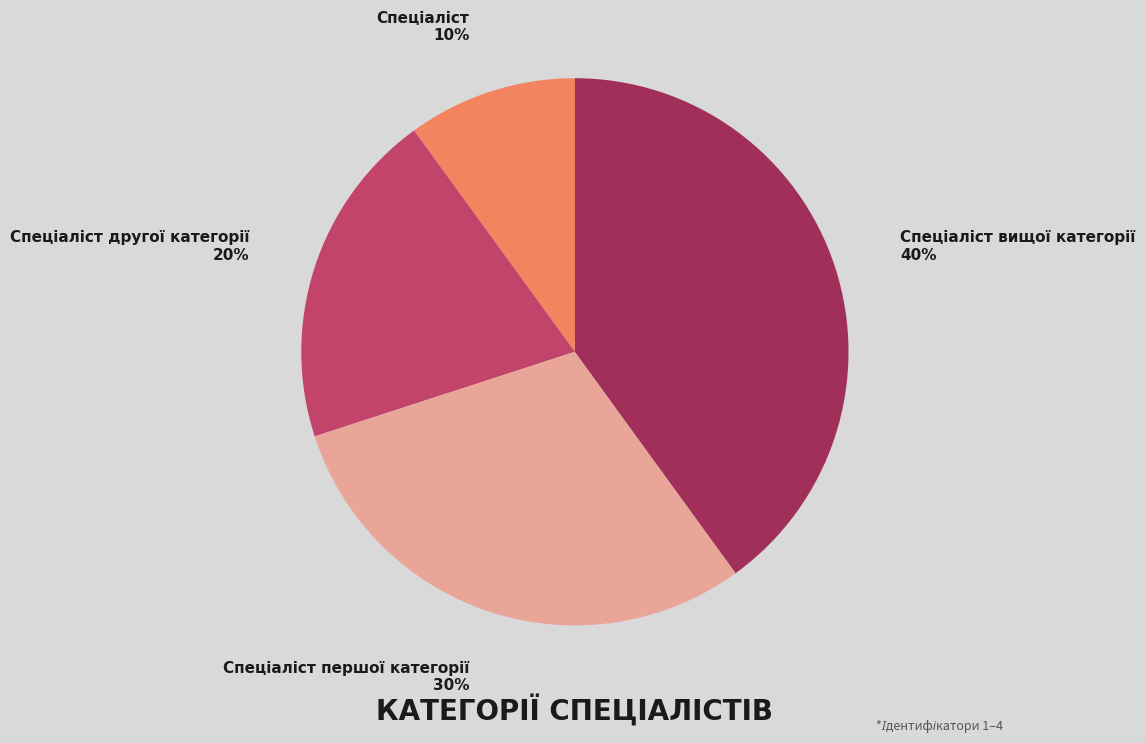

To the nearest percent, what is the average slice percentage?

25%